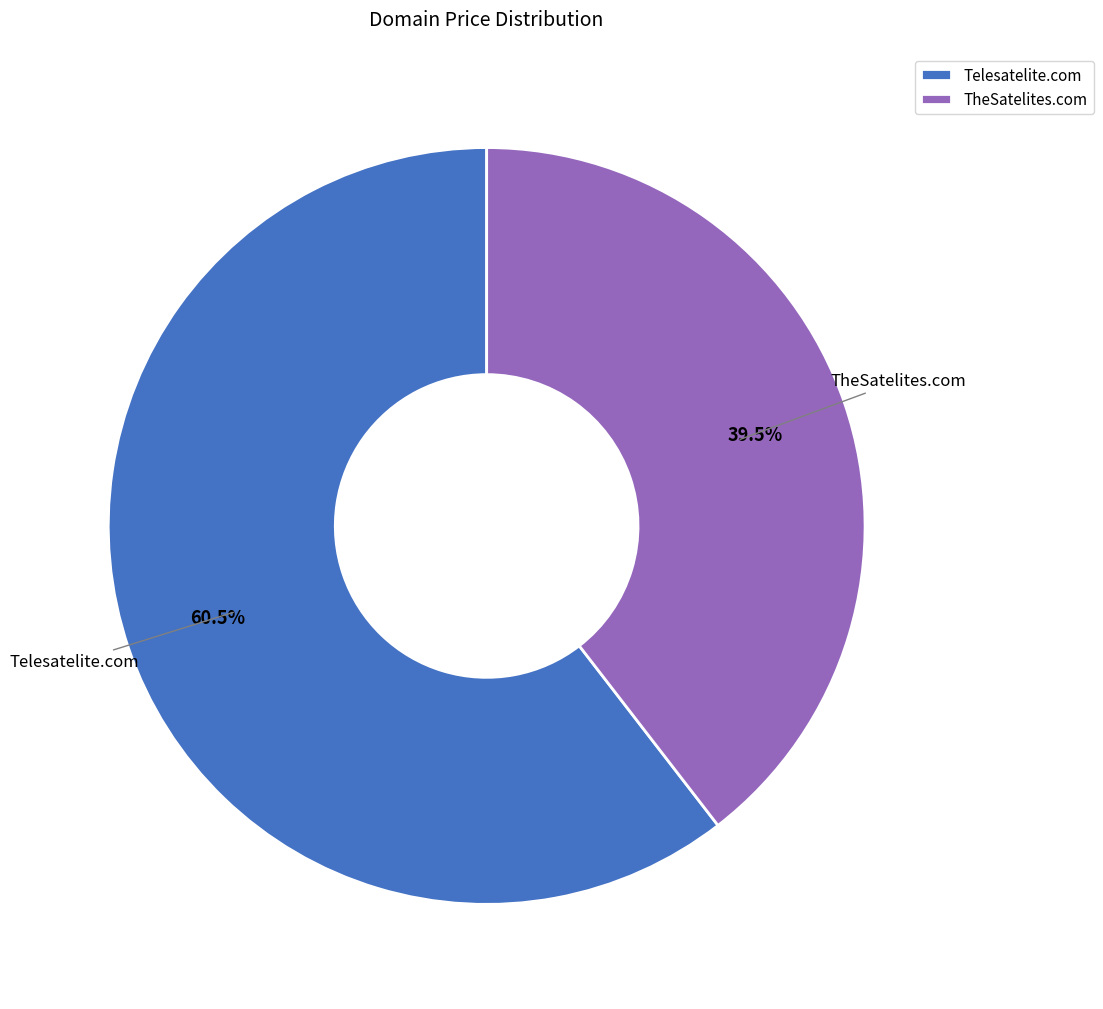

Which category accounts for the majority?

Telesatelite.com